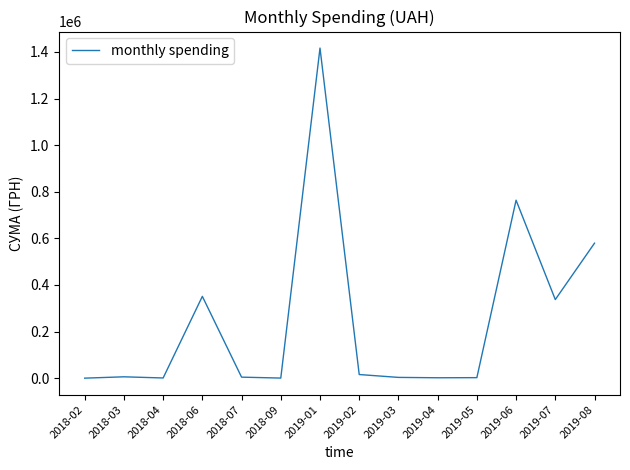

What is the minimum value shown in the chart?

300.0